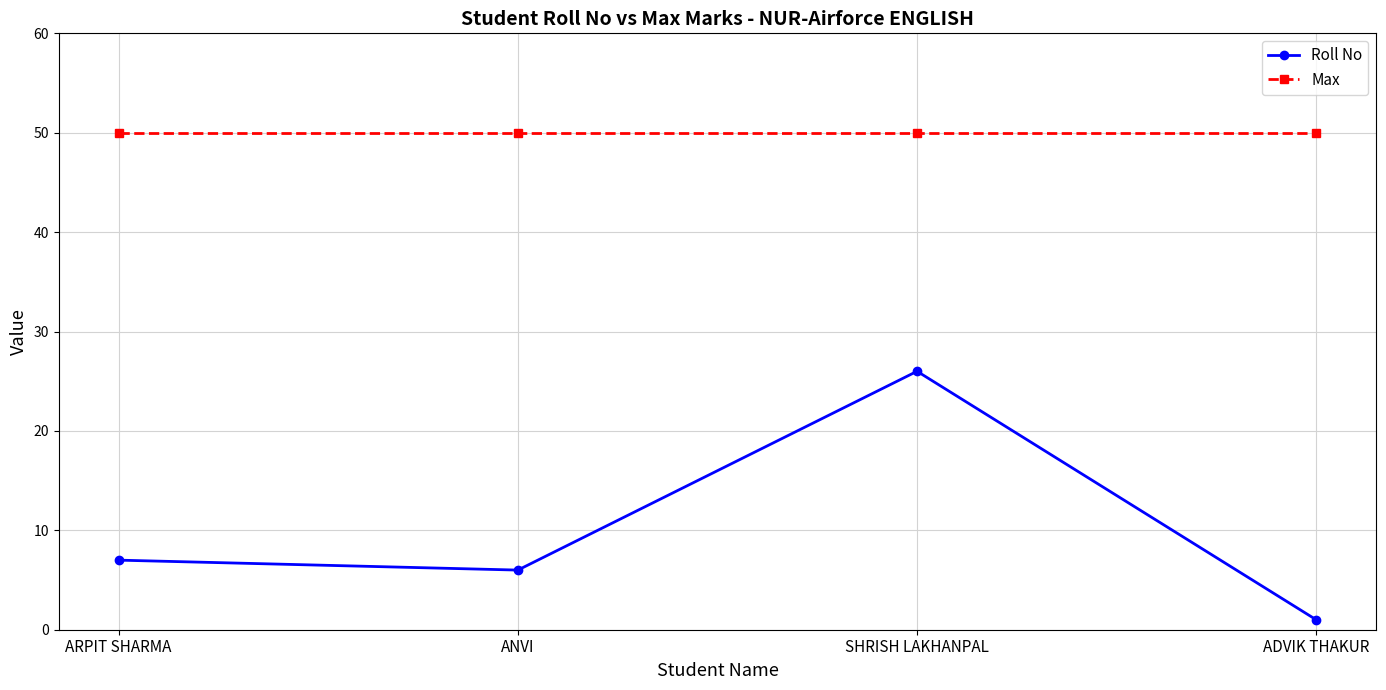

What is the difference between the maximum and minimum values in the Roll No series?

25